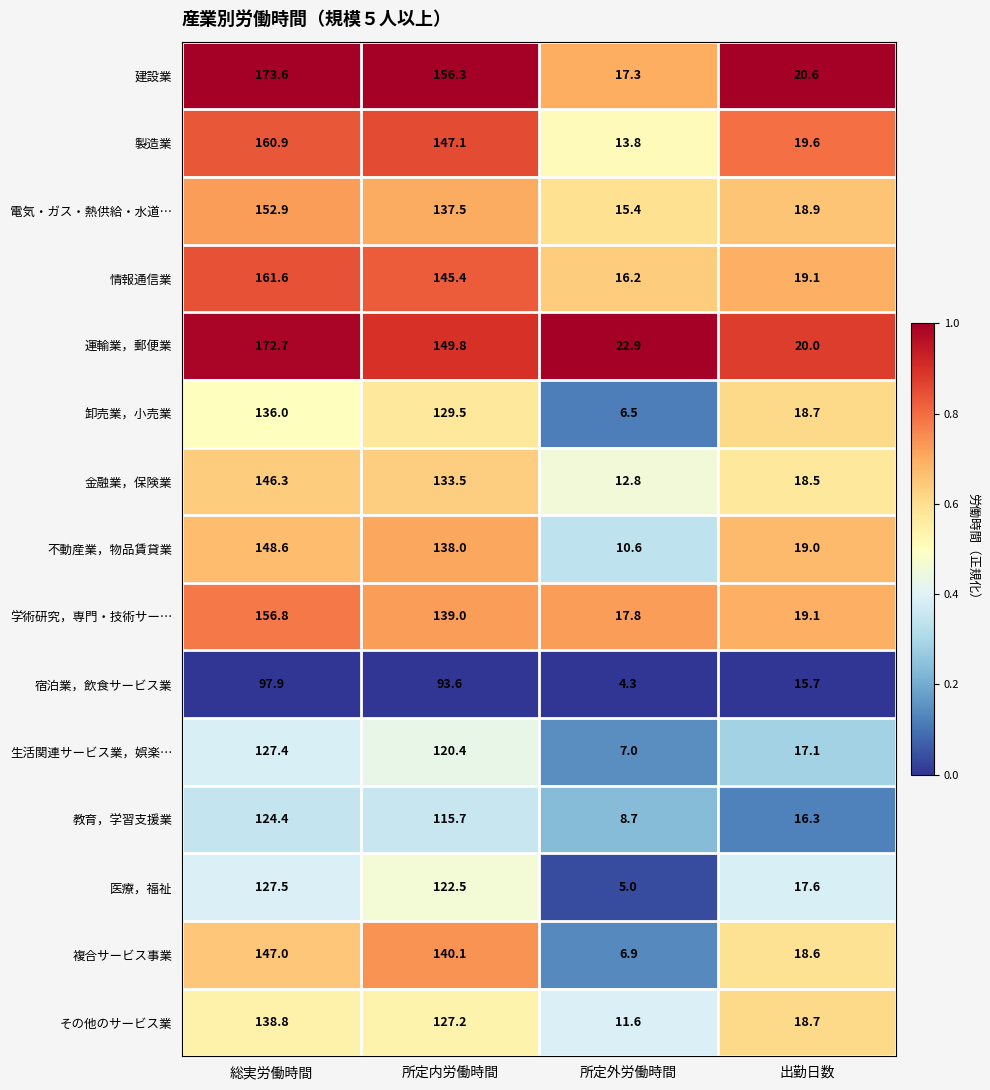

Where is 情報通信業 nearest to the value 88?

所定内労働時間